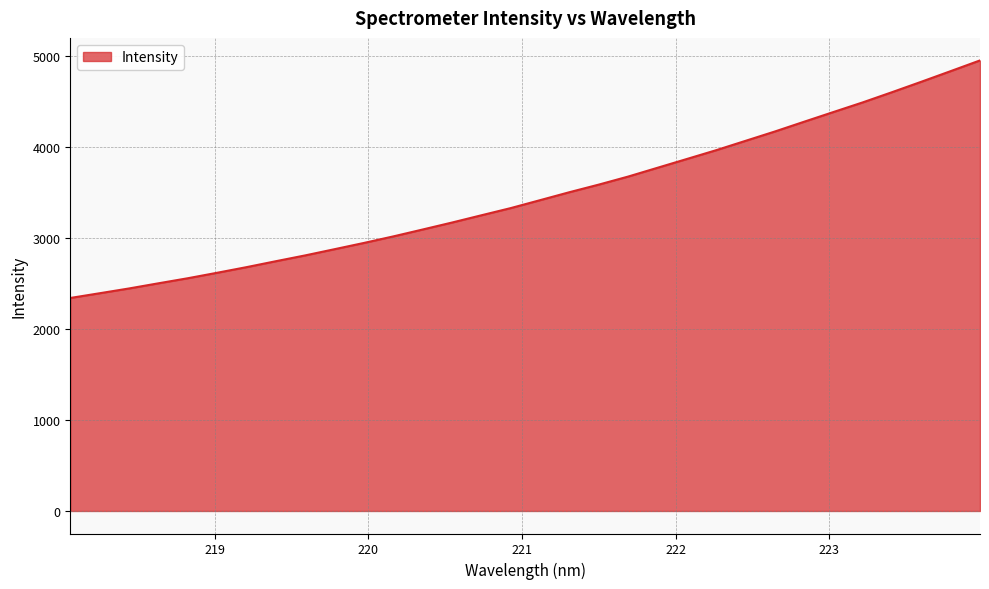

What is the greatest value displayed?

4950.3